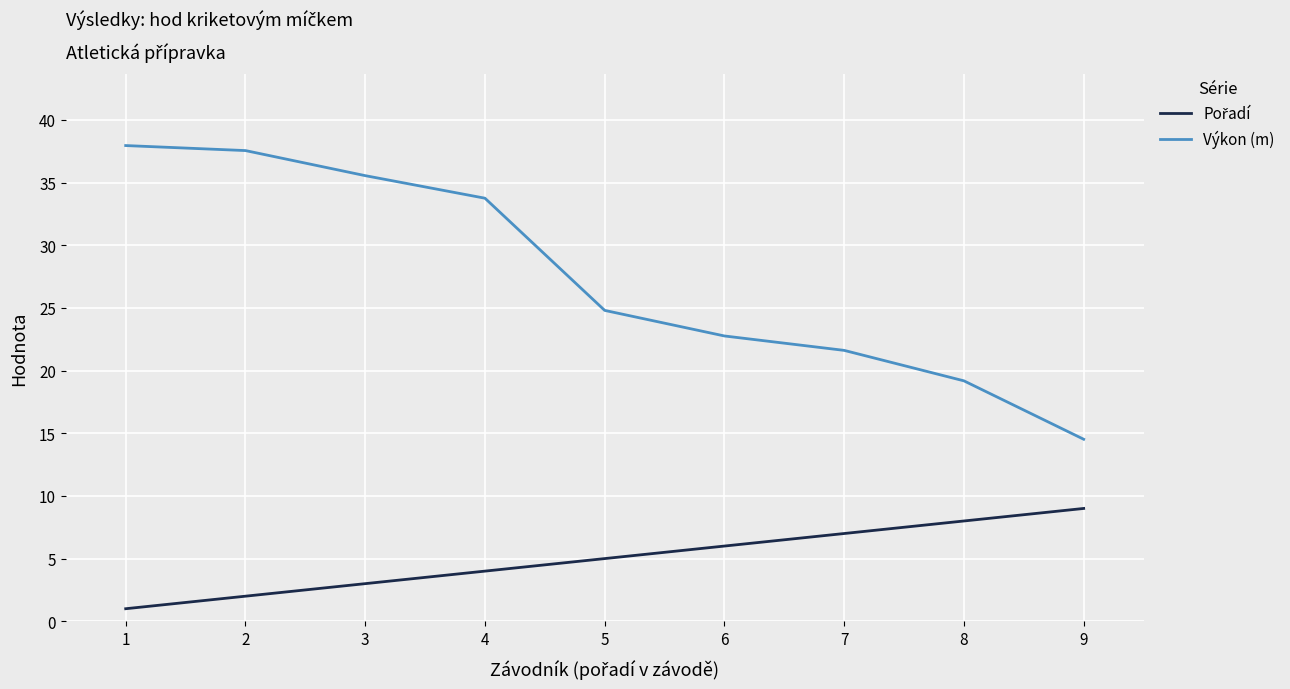

Which series has the largest range (max minus min)?

Výkon (m)